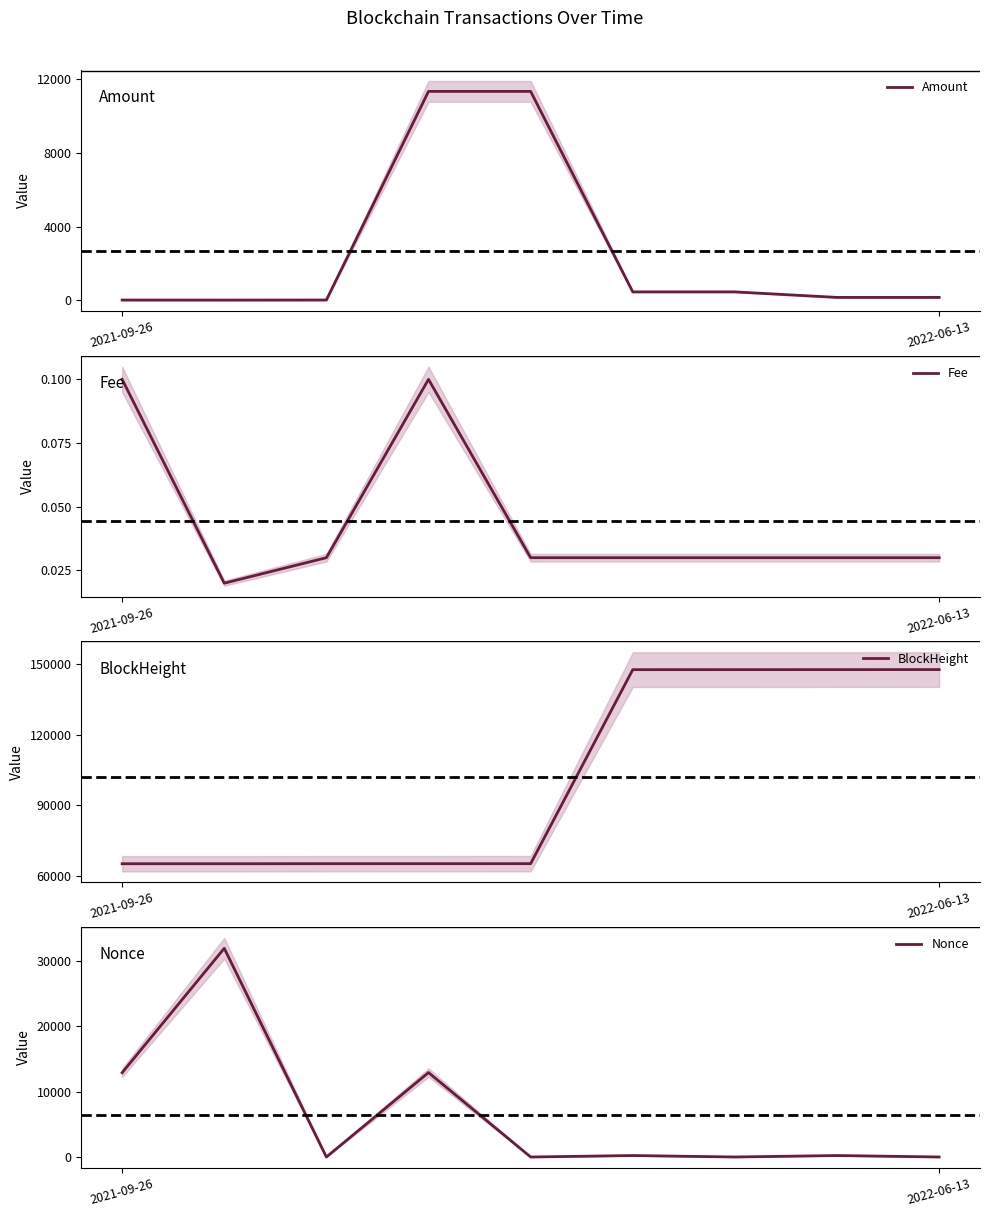

What is the difference between the second highest and minimum values in the Amount series?

11339.9